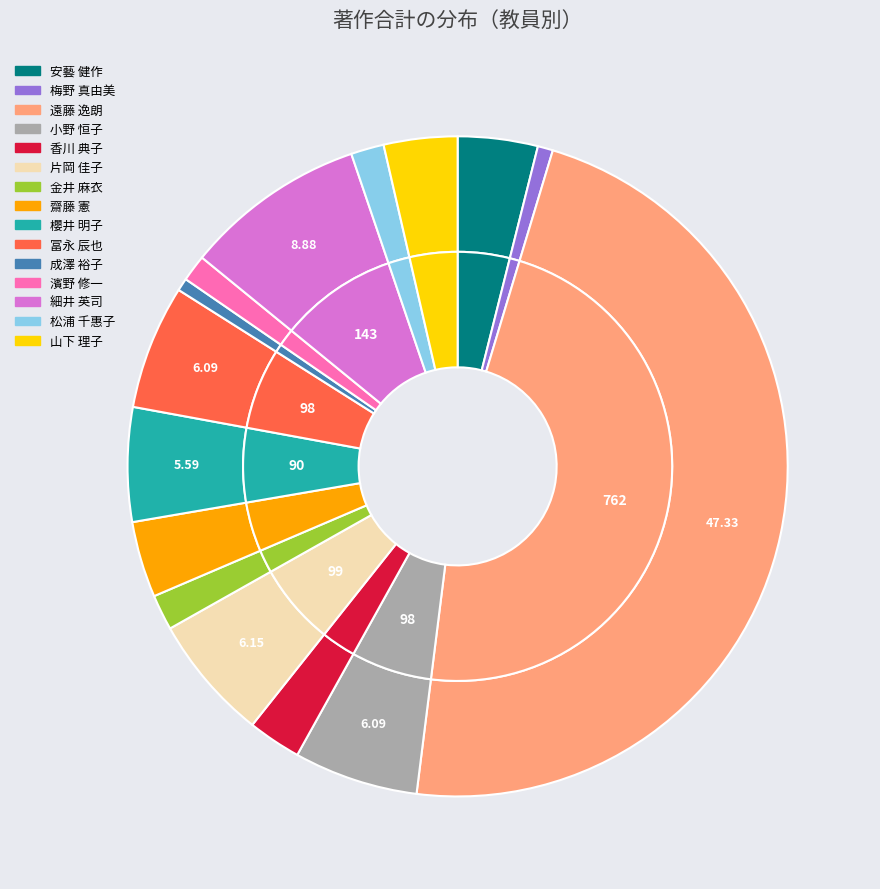

To the nearest percent, what portion does 山下 理子 represent?

4%